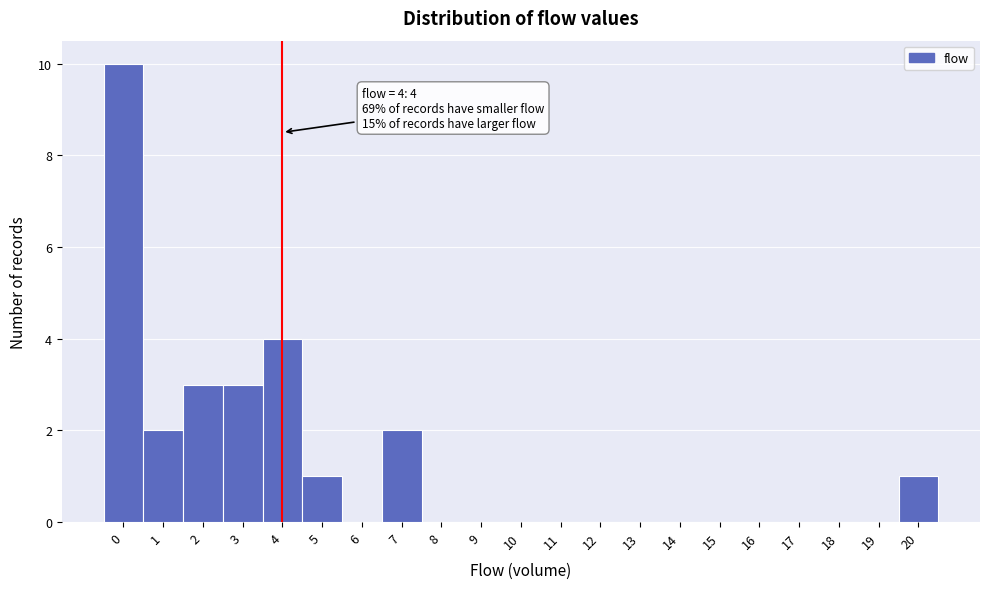

Over which range of the x-axis is the bar tallest?

-0.5 to 0.5